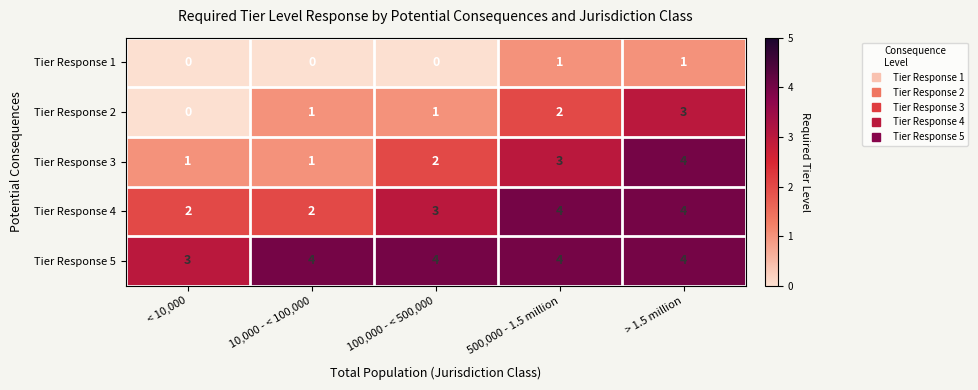

What is the spread (max minus min) of values at 10,000 - < 100,000?

4